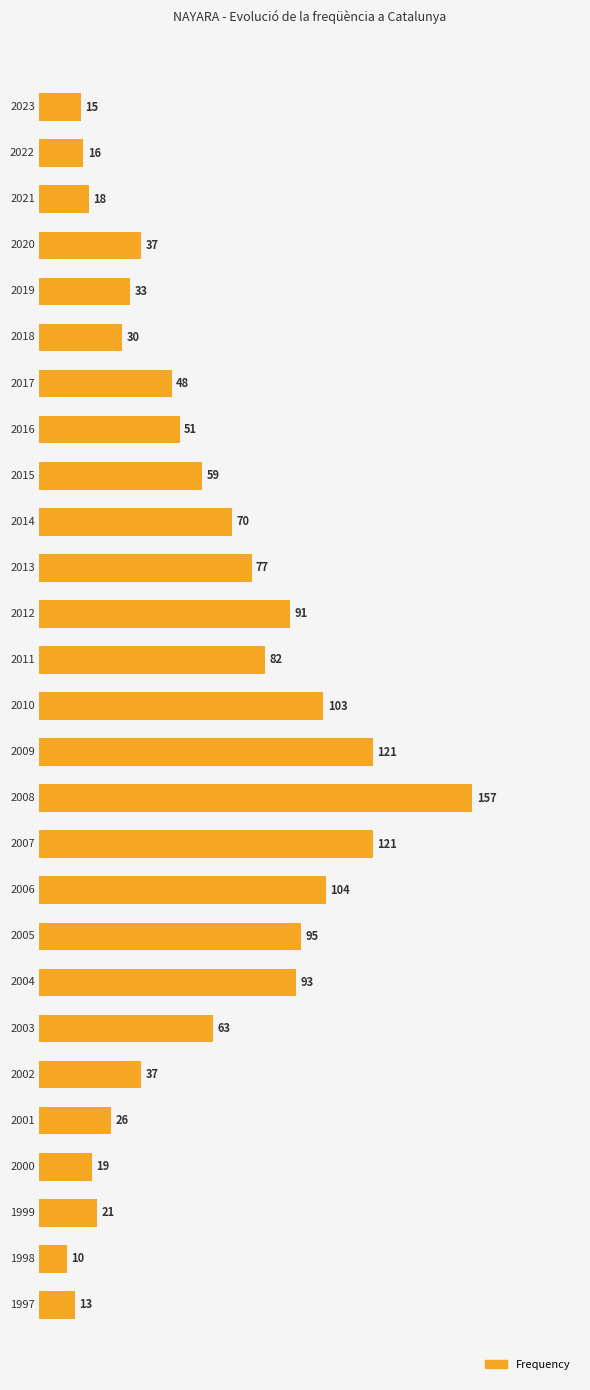

What is the difference between the maximum and second lowest values?

144